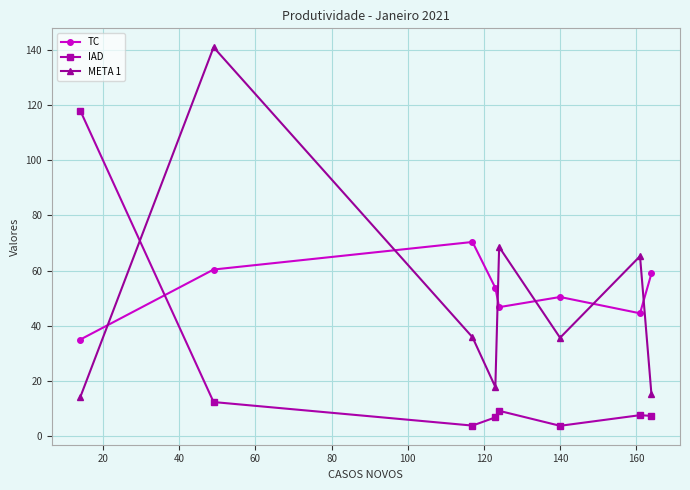

At how many categories does at least one series exceed 80?

2